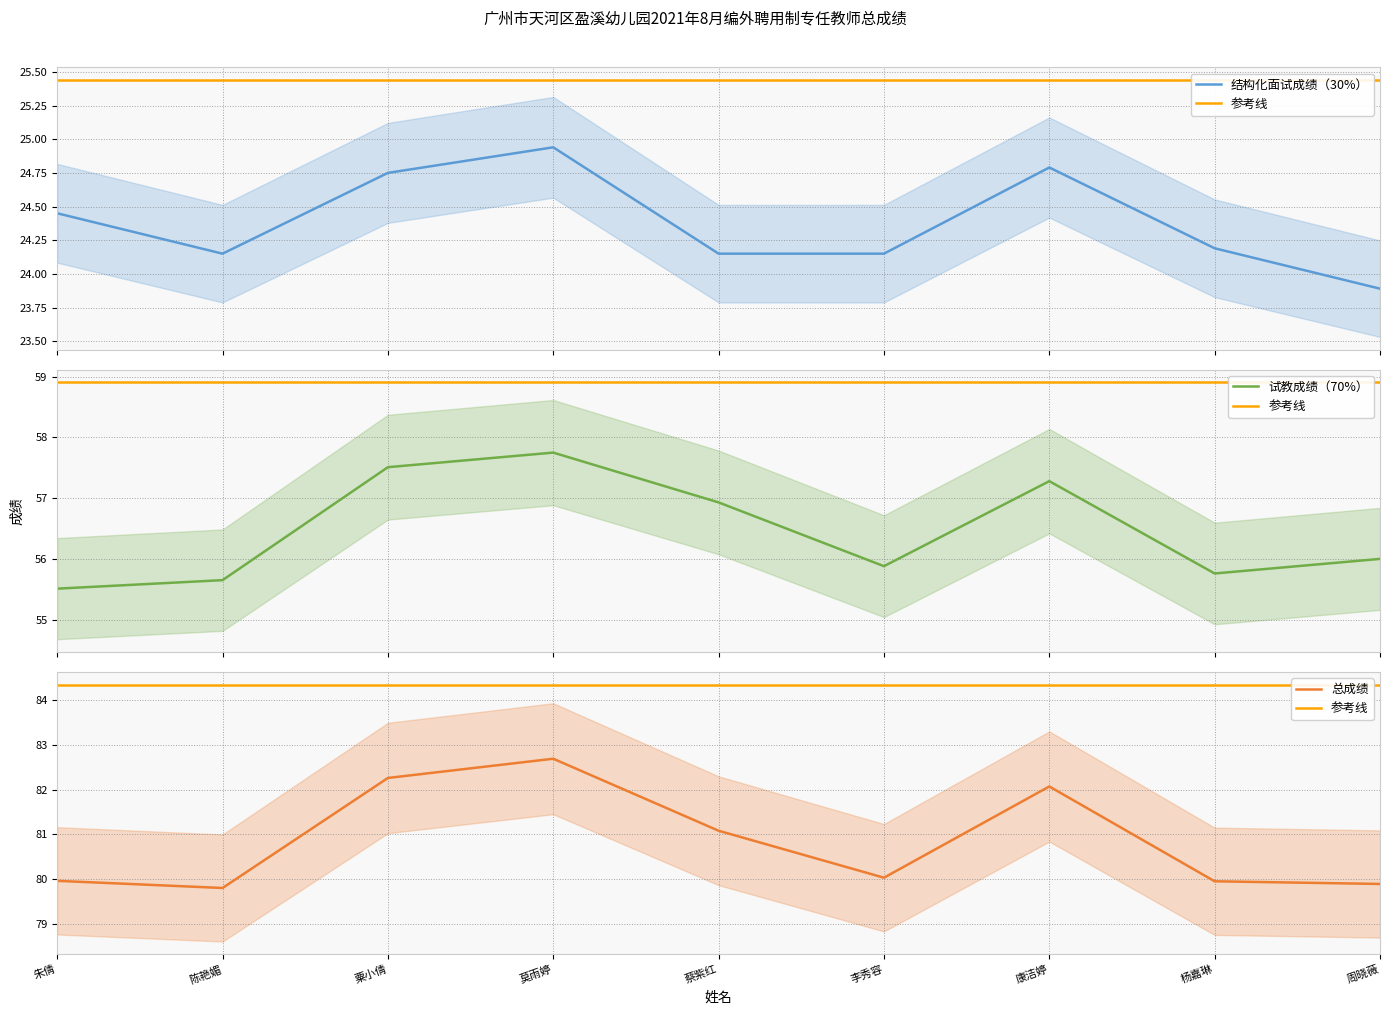

What is the highest value of the 试教成绩（70%） series?

57.8